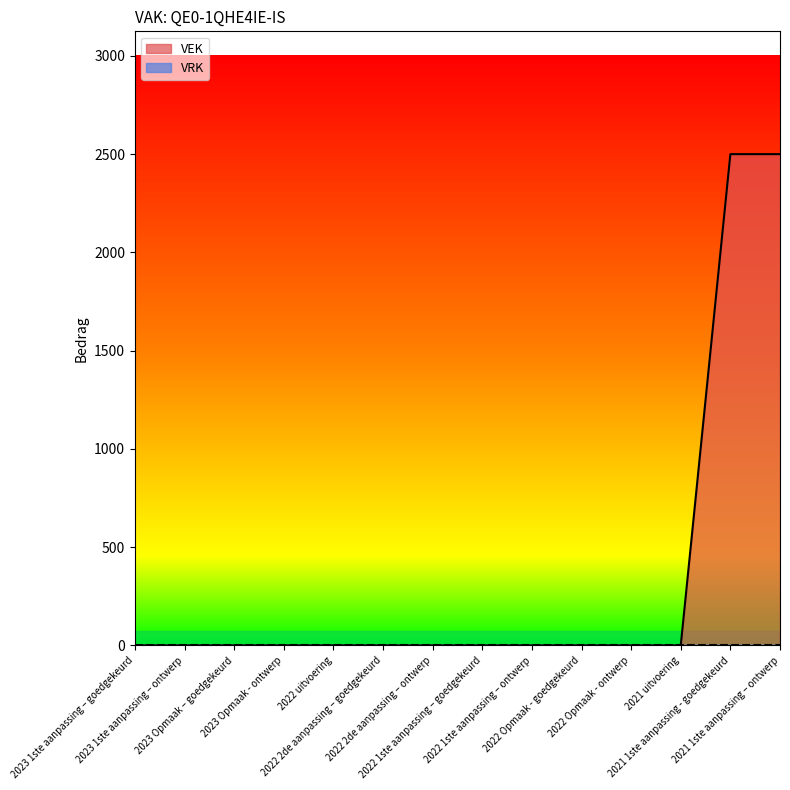

True or false: the data has more than 2 interior local peaks.

False